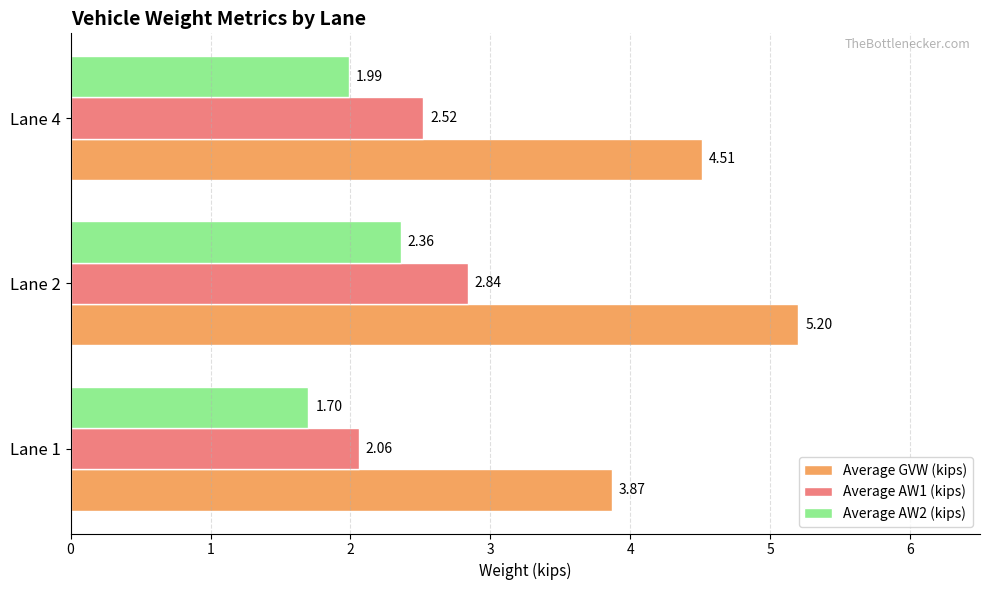

How many Average GVW (kips) values are between 3 and 5?

2